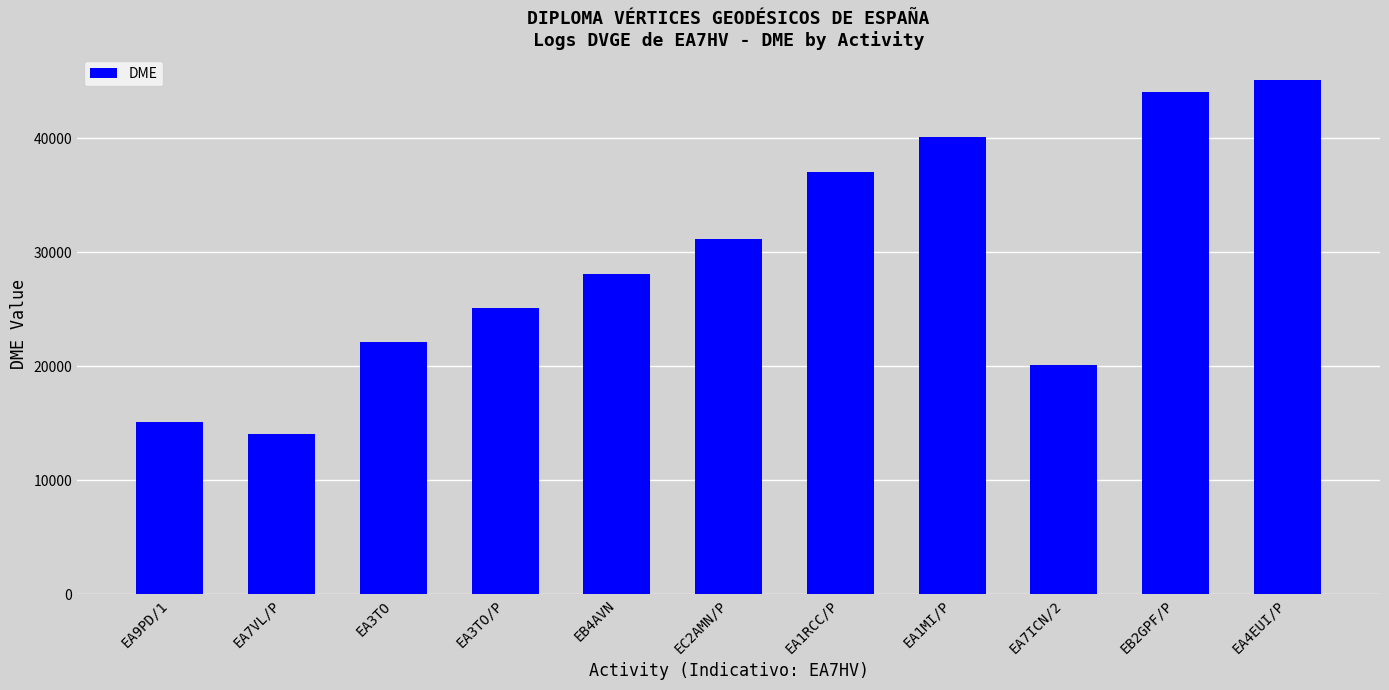

Reading left to right, list all the values displayed in this chart.

EA9PD/1=15091	EA7VL/P=14055	EA3TO=22112	EA3TO/P=25114	EB4AVN=28096	EC2AMN/P=31178	EA1RCC/P=37061	EA1MI/P=40094	EA7ICN/2=20067	EB2GPF/P=44013	EA4EUI/P=45082